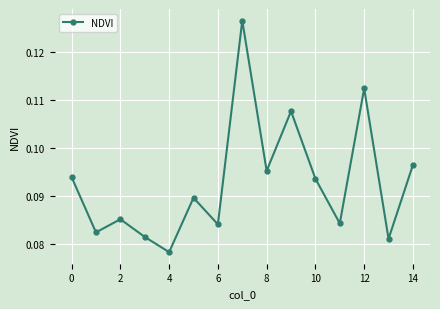

What is the sum of all values?

1.4